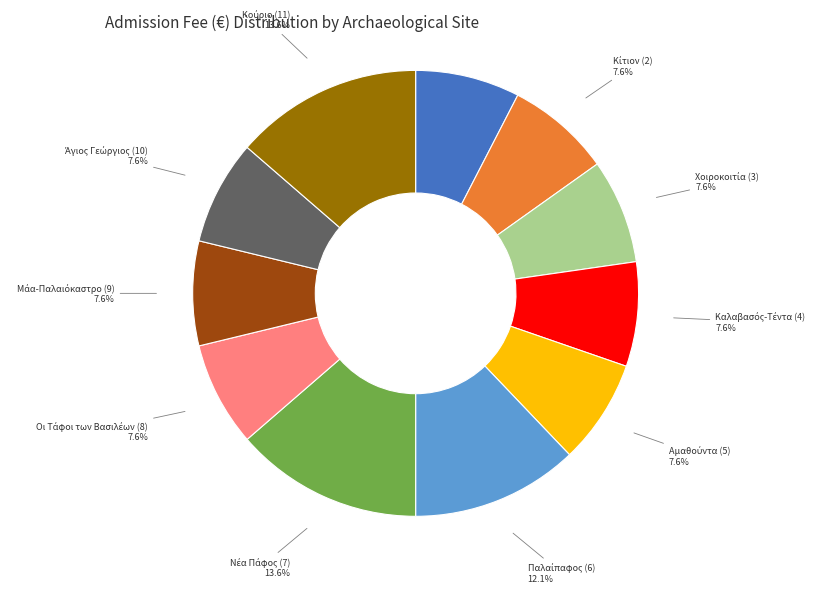

Is there any slice that represents more than half of the pie?

No